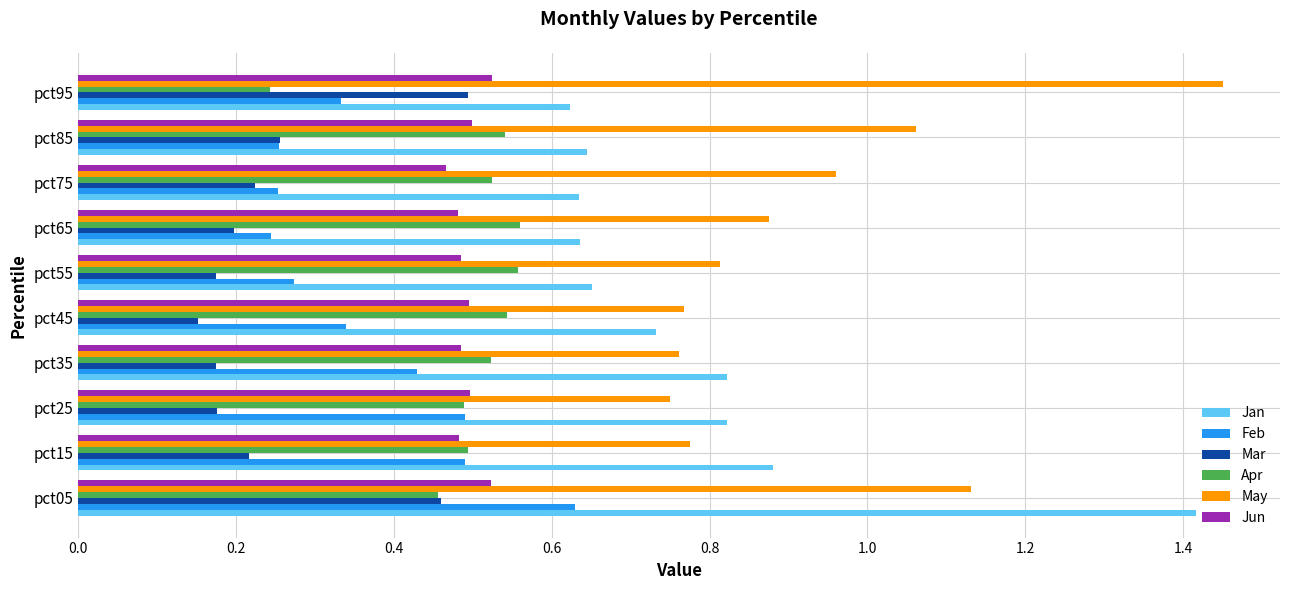

What is the sum of all Apr values?

4.9